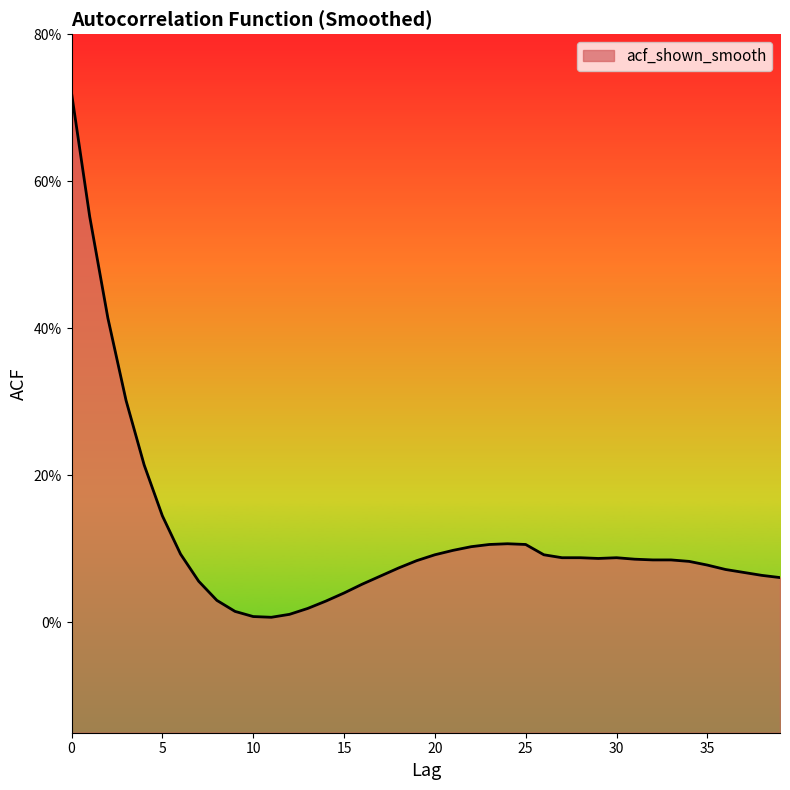

What is the change in value from 2 to 11?

-0.4